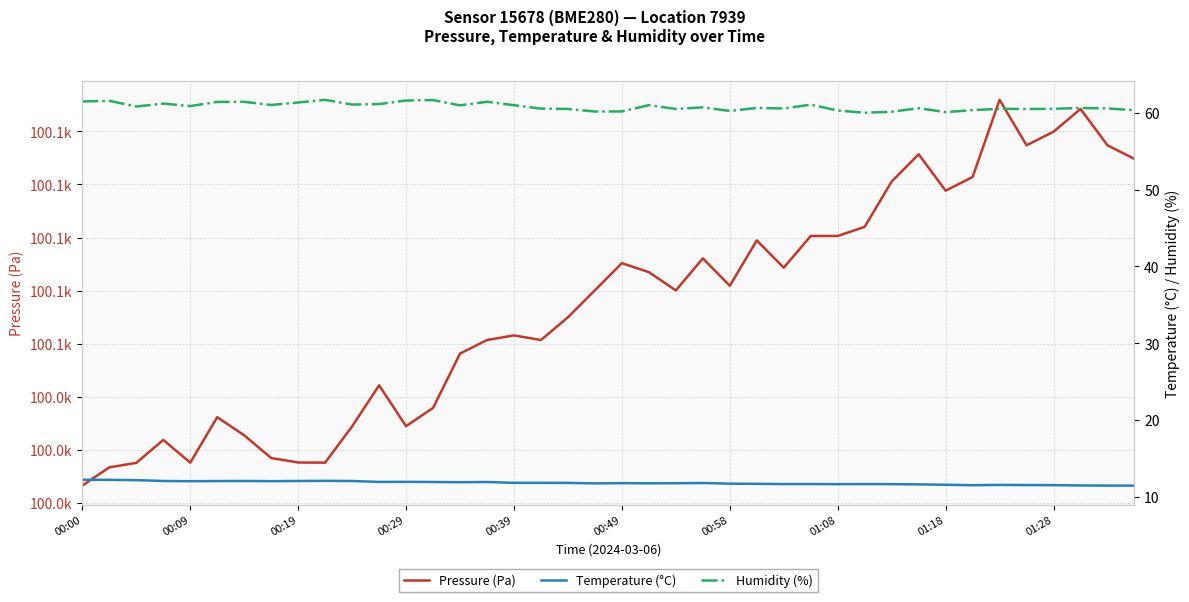

Reading left to right, what are all the values shown in this chart?

Pressure (Pa): 100033.3	100036.8	100037.6	100041.9	100037.6	100046.2	100042.8	100038.5	100037.7	100037.6	100044.5	100052.2	100044.5	100047.9	100058.2	100060.7	100061.6	100060.7	100065.0	100070.1	100075.2	100073.5	100070.1	100076.1	100070.9	100079.5	100074.3	100080.3	100080.3	100082.0	100090.6	100095.7	100088.8	100091.4	100105.9	100097.4	100099.9	100104.2	100097.4	100094.8
Temperature (°C): 12.2	12.2	12.2	12.1	12.1	12.1	12.1	12.1	12.1	12.1	12.1	12.0	12.0	11.9	11.9	11.9	11.8	11.8	11.8	11.8	11.8	11.8	11.8	11.8	11.7	11.7	11.7	11.7	11.7	11.7	11.7	11.6	11.6	11.5	11.6	11.6	11.5	11.5	11.5	11.5
Humidity (%): 61.5	61.6	60.8	61.2	60.9	61.4	61.4	61.0	61.3	61.7	61.1	61.1	61.6	61.7	61.0	61.4	61.0	60.5	60.5	60.2	60.2	61.0	60.5	60.7	60.2	60.6	60.6	61.1	60.3	60.0	60.1	60.6	60.1	60.4	60.5	60.5	60.5	60.6	60.6	60.3